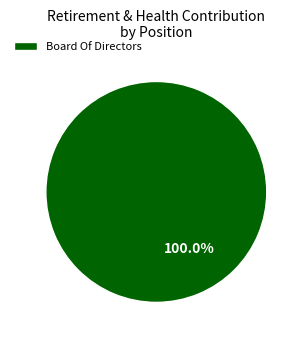

How many segments does this pie chart have?

1